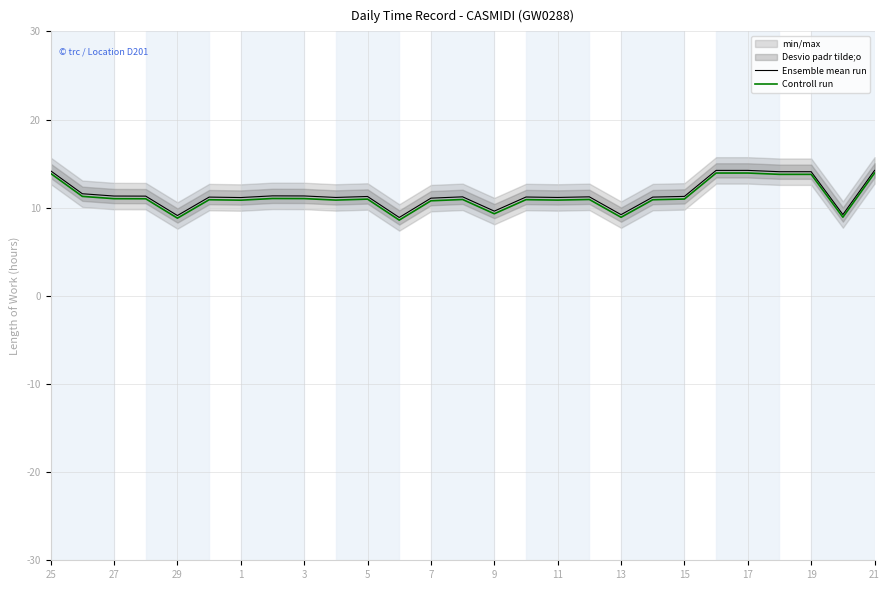

Reading left to right, what are all the values shown in this chart?

Ensemble mean run: 14.2	11.6	11.3	11.3	9.1	11.2	11.2	11.3	11.3	11.2	11.3	8.9	11.1	11.2	9.6	11.2	11.2	11.2	9.2	11.2	11.3	14.2	14.2	14.1	14.1	9.2	14.2
Controll run: 13.9	11.3	11.0	11.0	8.8	10.9	10.8	11.0	11.0	10.9	11.0	8.6	10.8	10.9	9.3	10.9	10.9	10.9	8.9	10.9	11.0	13.9	13.9	13.8	13.8	8.9	13.9